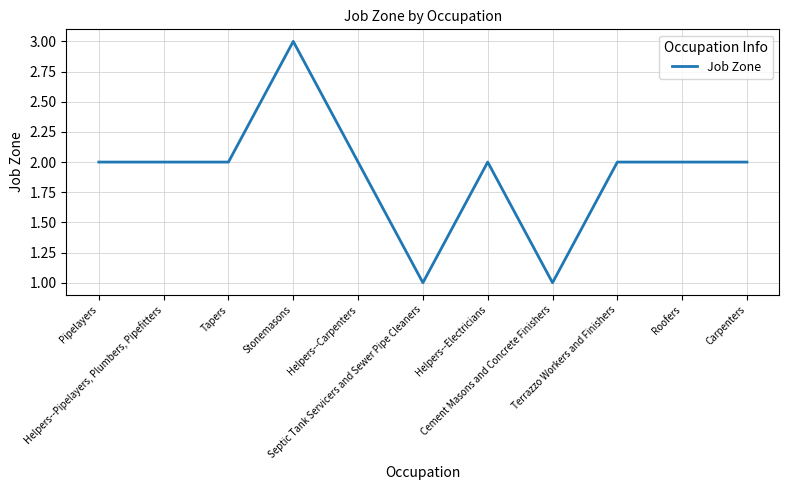

How many lines are shown in the chart?

1